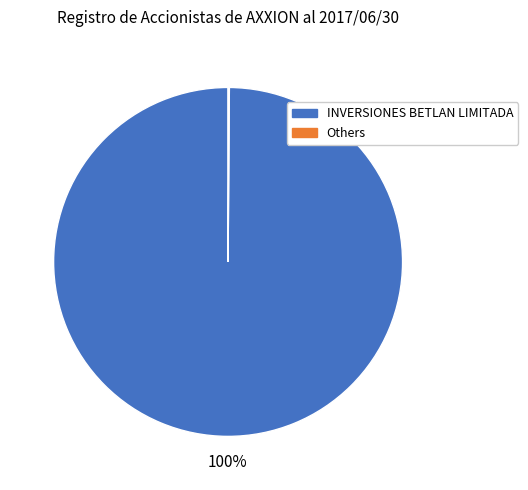

To the nearest percent, what is the difference between the largest and smallest slice percentages?

100%